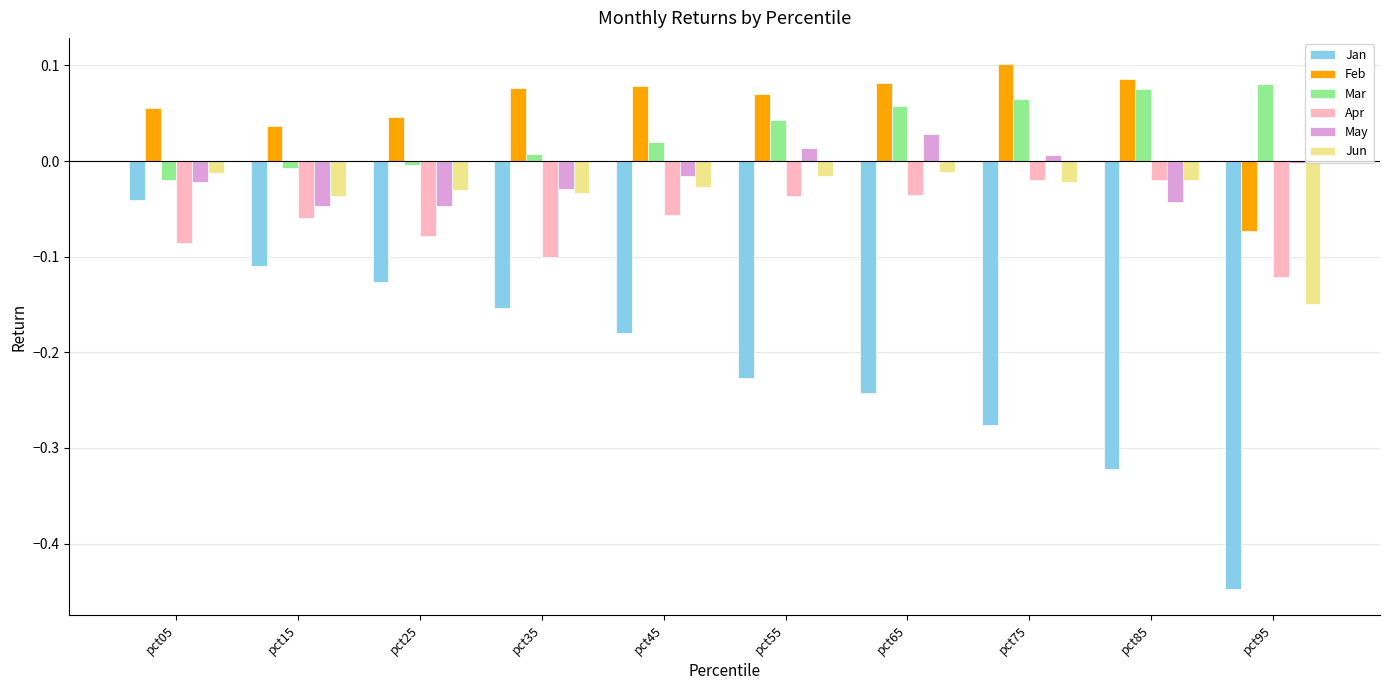

Which category has the highest value in the May series?

pct65